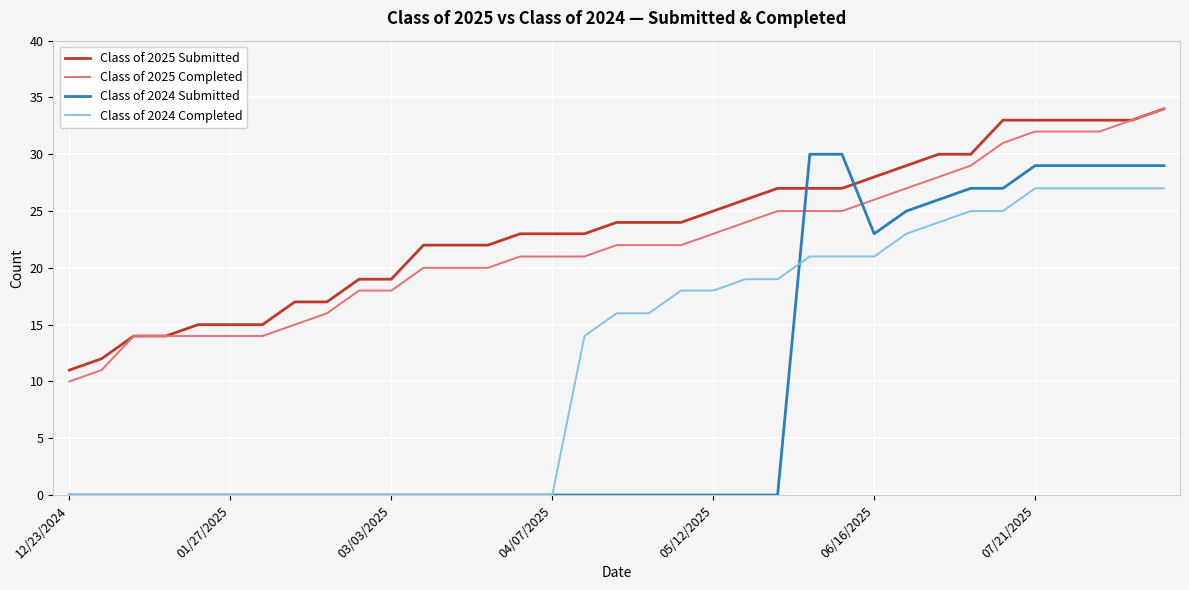

What is the difference between the second highest and second lowest values in the Class of 2024 Submitted series?

30